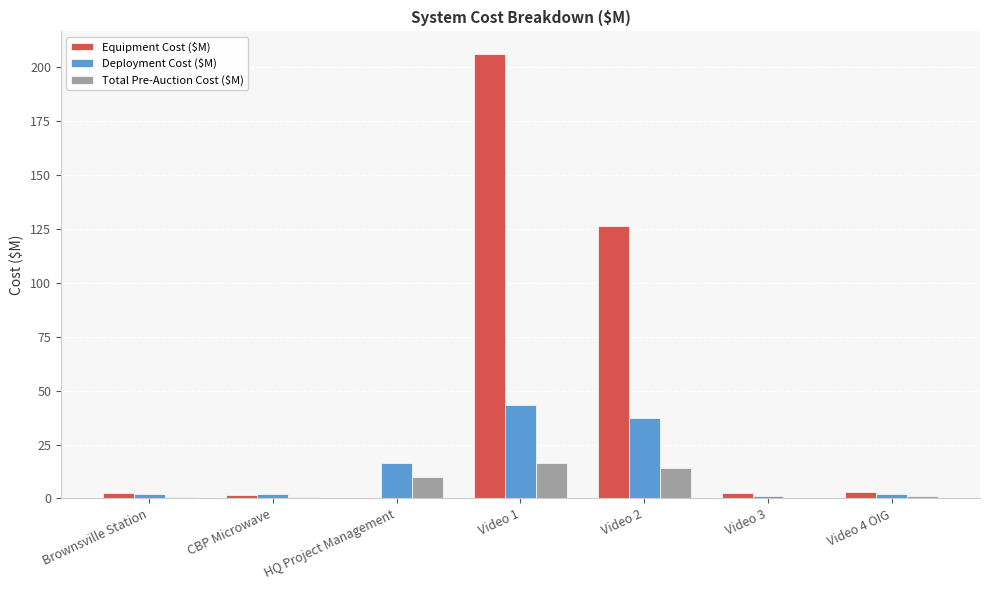

Does the chart contain stacked bars?

No